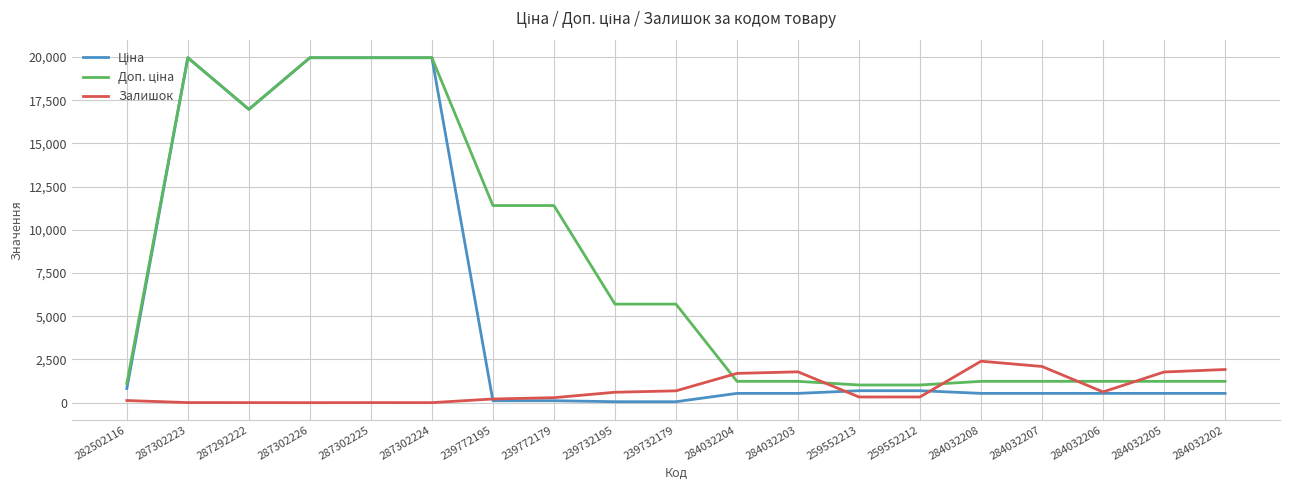

What is the maximum value for Залишок?

2401.0